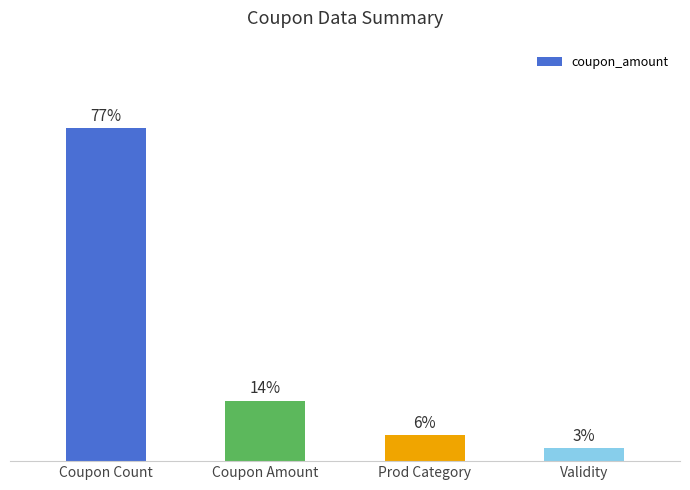

Which label corresponds to the smallest value in the chart?

Validity